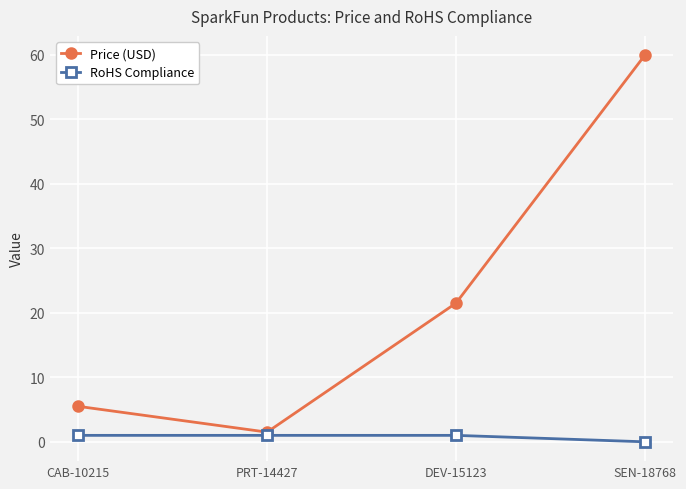

Which series has the widest spread of values?

Price (USD)